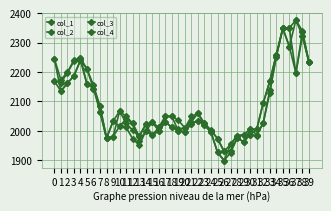

Rank the series at 16 from highest to lowest value.

col_2, col_4, col_1, col_3